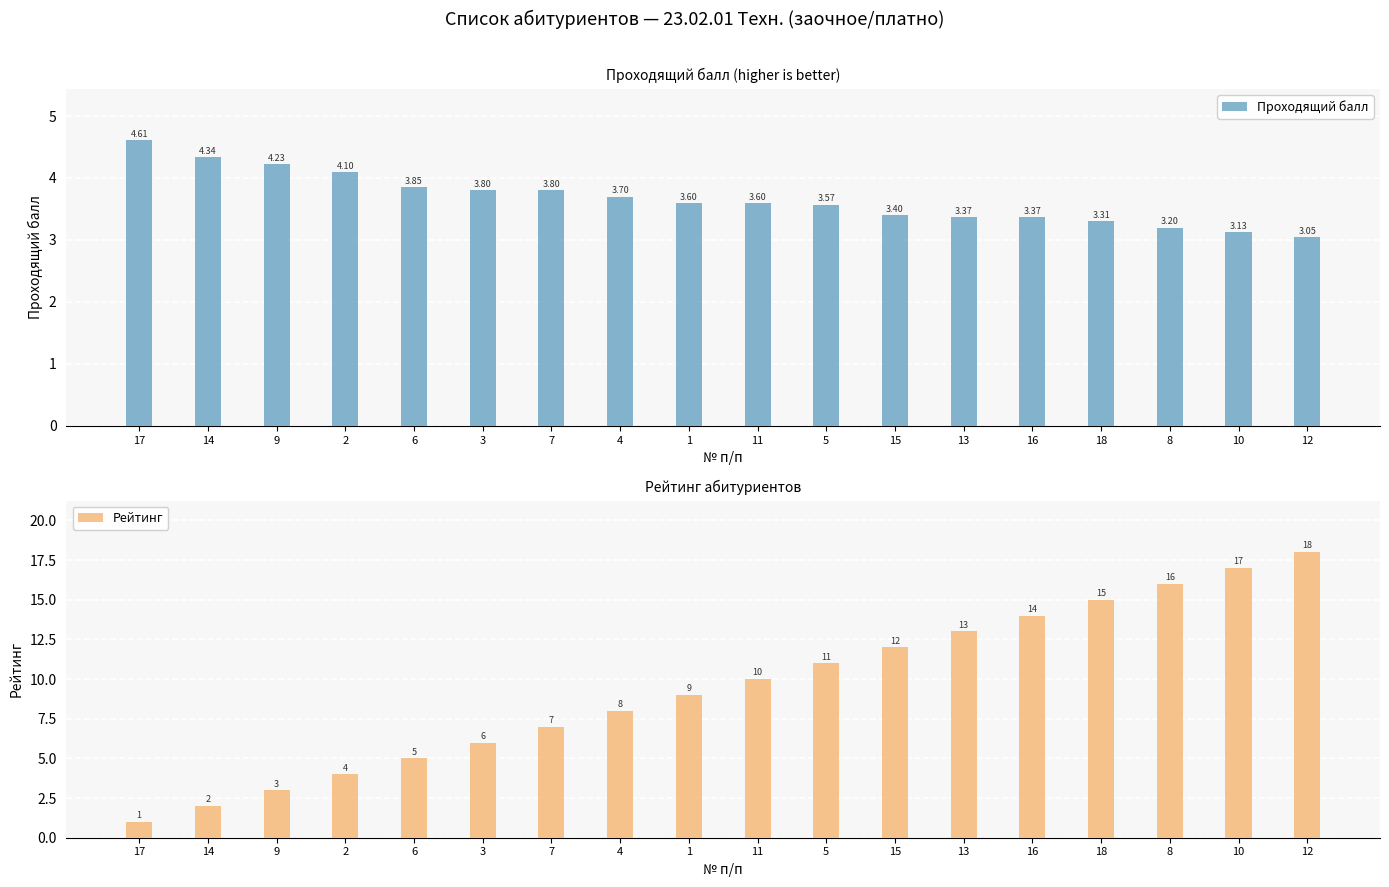

How many groups of bars are there?

18